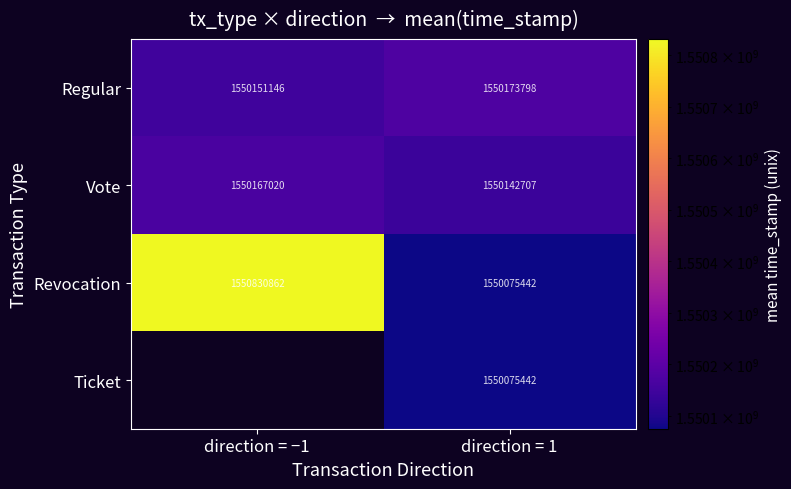

How many data points does each series have?

2